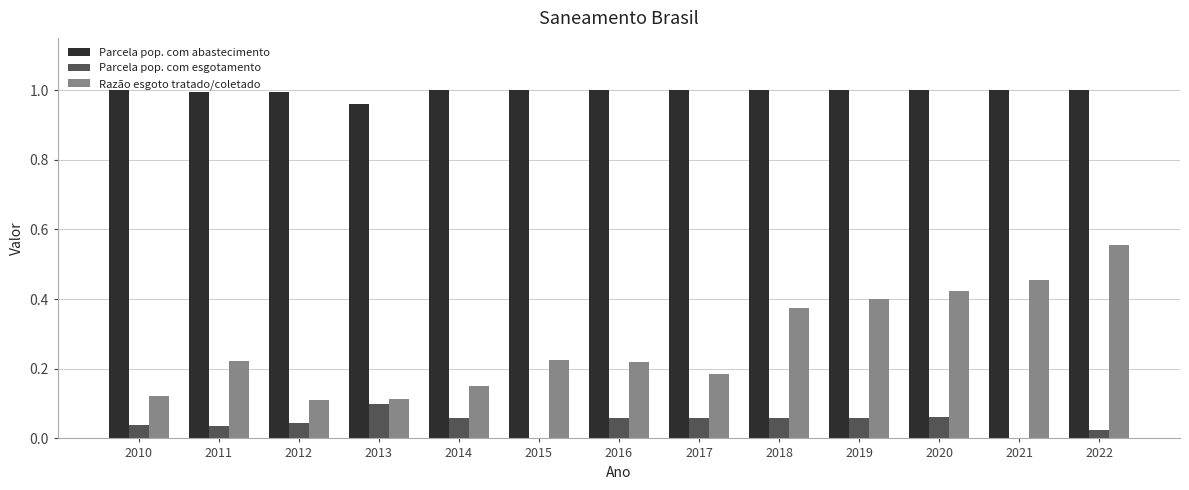

Are the bars horizontal?

No